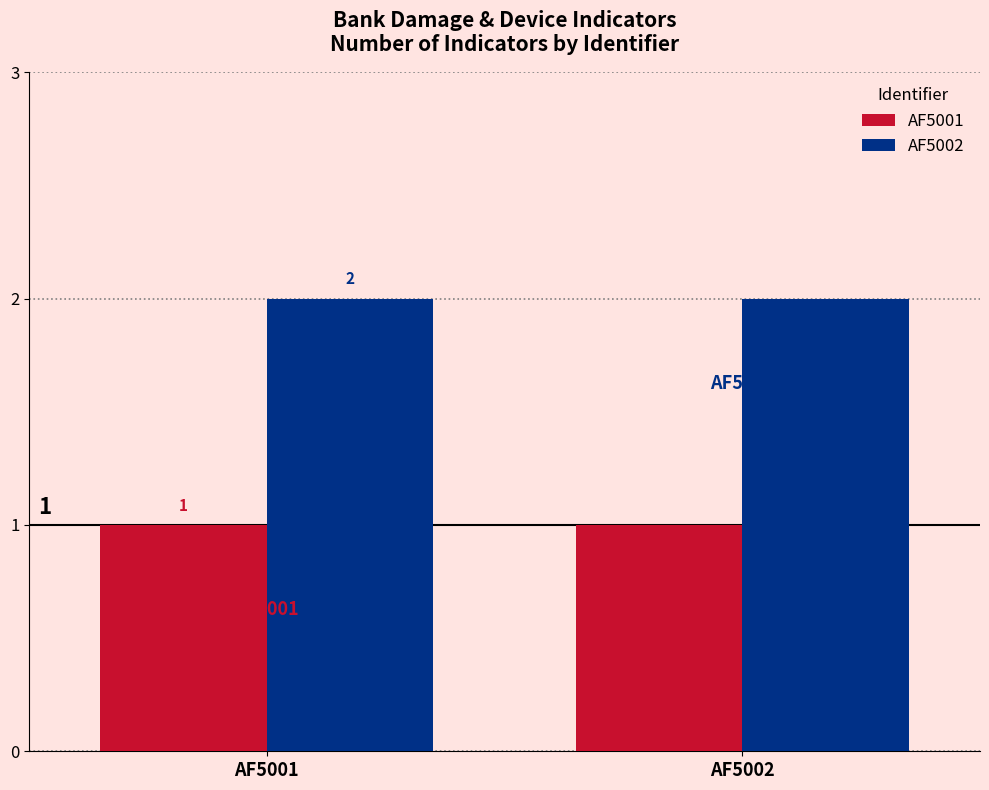

What is the minimum value for AF5002?

2